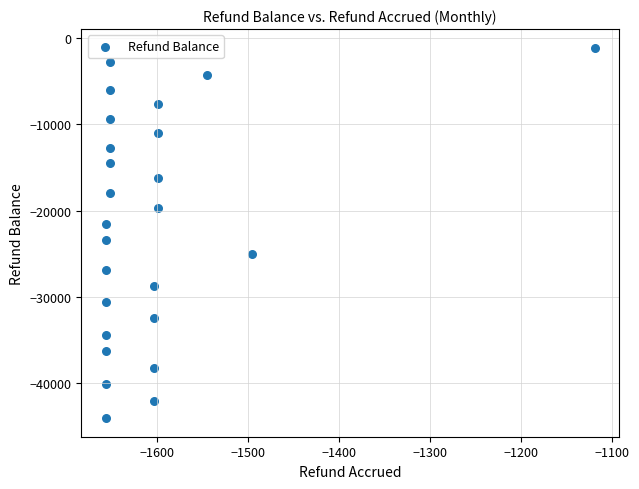

What is the range of Y values (max minus min)?

42927.6